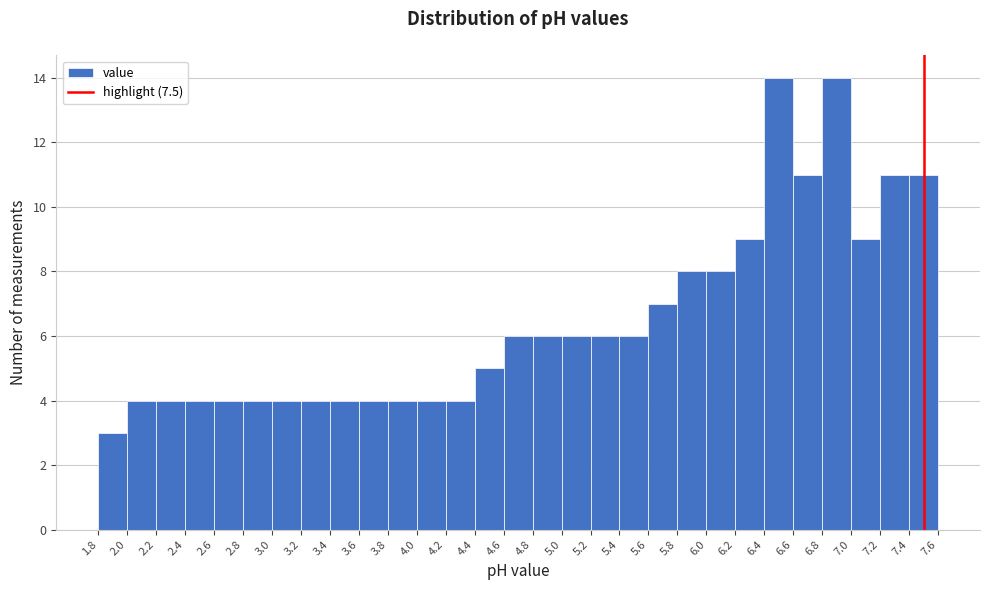

Reading left to right, list every bar in this chart as the range it spans on the x-axis followed by its height. The values are not printed on the chart, so give them approximately, as read against the axis.

1.8 to 2.0: 3
2.0 to 2.2: 4
2.2 to 2.4: 4
2.4 to 2.6: 4
2.6 to 2.8: 4
2.8 to 3.0: 4
3.0 to 3.2: 4
3.2 to 3.4: 4
3.4 to 3.6: 4
3.6 to 3.8: 4
3.8 to 4.0: 4
4.0 to 4.2: 4
4.2 to 4.4: 4
4.4 to 4.6: 5
4.6 to 4.8: 6
4.8 to 5.0: 6
5.0 to 5.2: 6
5.2 to 5.4: 6
5.4 to 5.6: 6
5.6 to 5.8: 7
5.8 to 6.0: 8
6.0 to 6.2: 8
6.2 to 6.4: 9
6.4 to 6.6: 14
6.6 to 6.8: 11
6.8 to 7.0: 14
7.0 to 7.2: 9
7.2 to 7.4: 11
7.4 to 7.6: 11